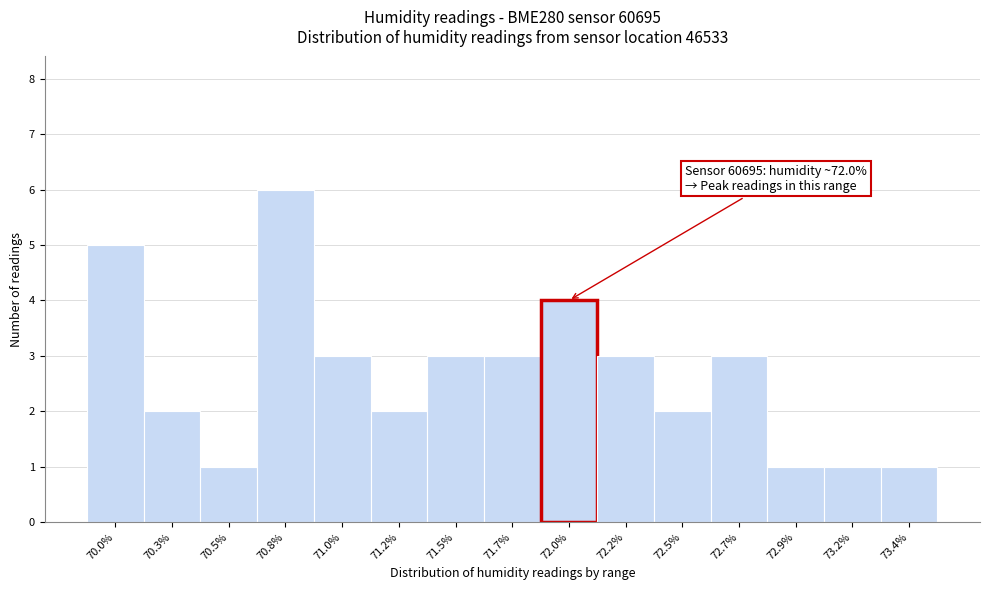

Reading left to right, transcribe all the data shown in this chart.

70.0%=5	70.3%=2	70.5%=1	70.8%=6	71.0%=3	71.2%=2	71.5%=3	71.7%=3	72.0%=4	72.2%=3	72.5%=2	72.7%=3	72.9%=1	73.2%=1	73.4%=1